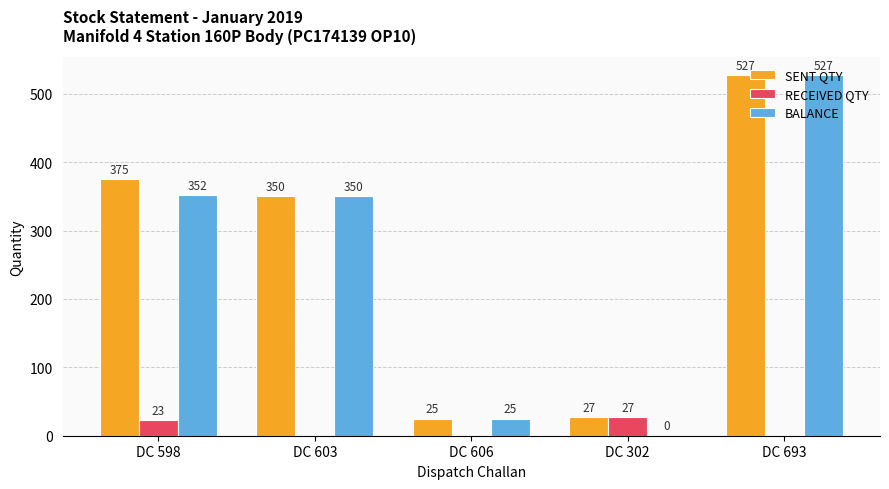

How many positive values does the RECEIVED QTY series have?

2